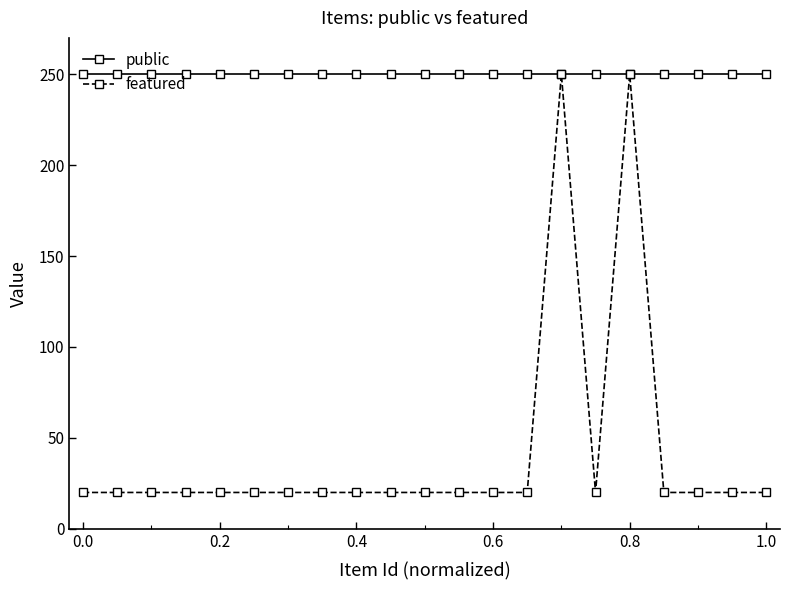

At how many categories does at least one series exceed 227?

21